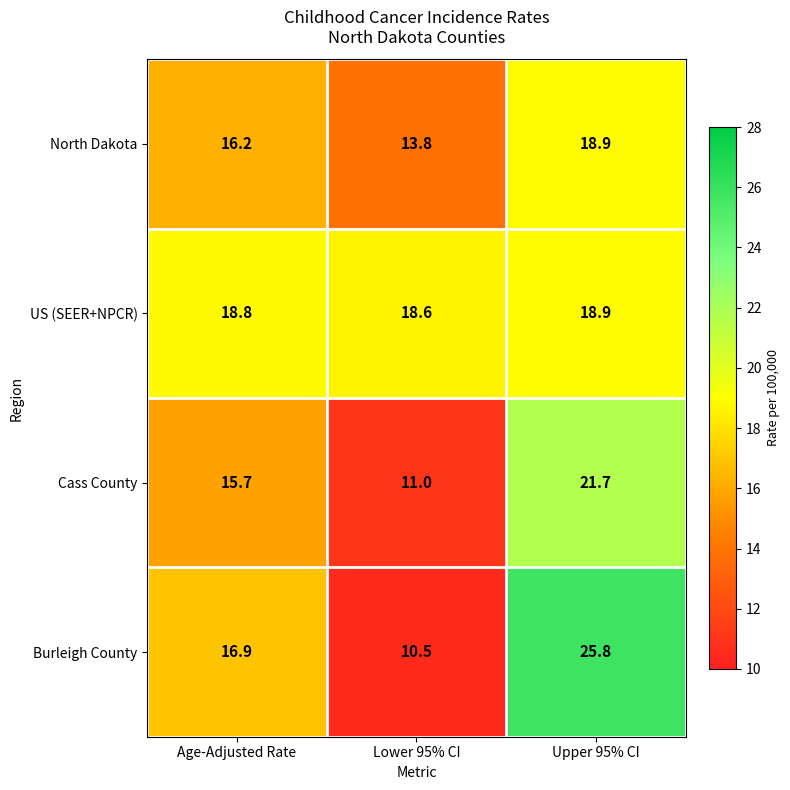

What is the minimum value shown in the chart?

10.5